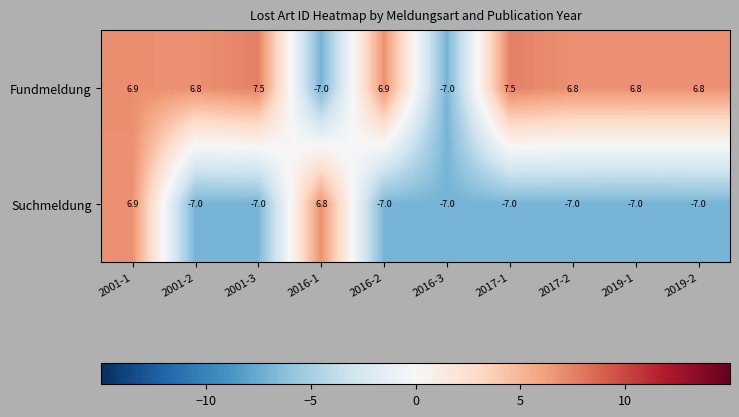

What is the difference between the maximum and minimum values in the Suchmeldung series?

13.9